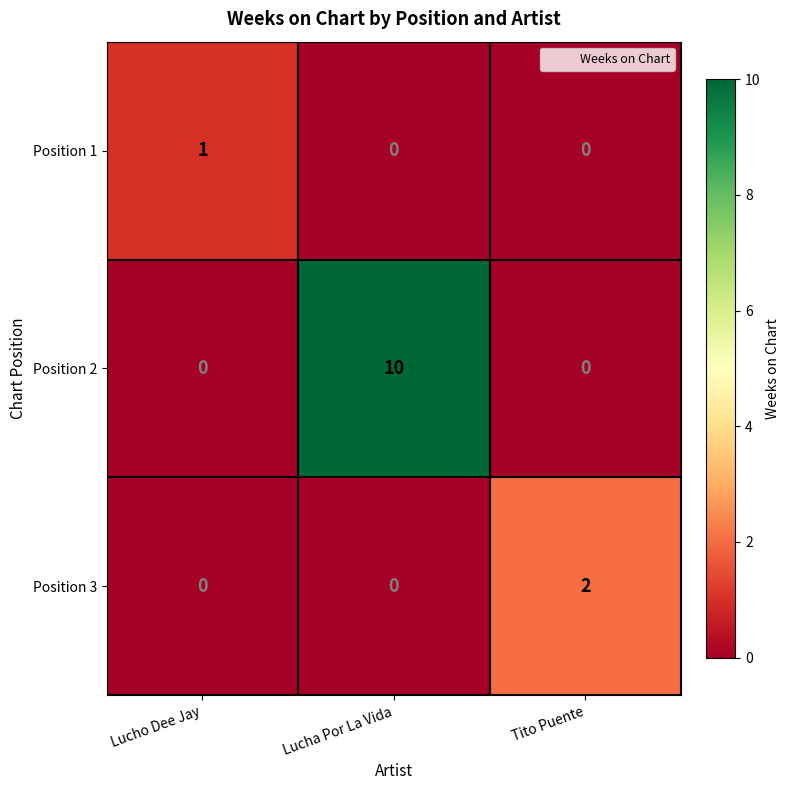

The value of Position 2 at Lucha Por La Vida is 15. True or false?

False